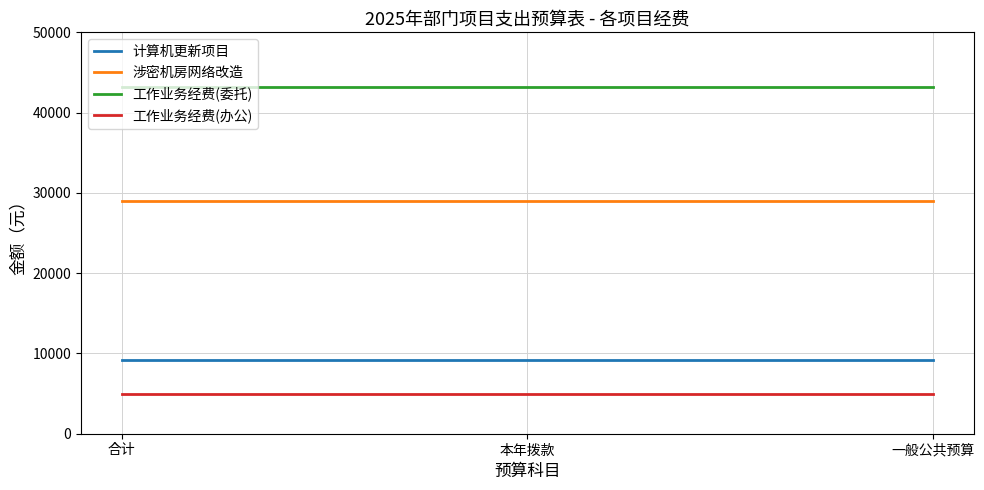

At how many categories does at least one series exceed 25899?

3